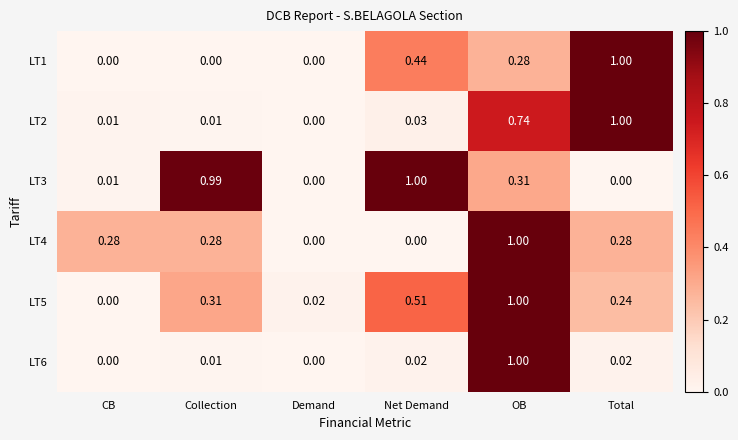

At which category is the sum across all series the highest?

OB